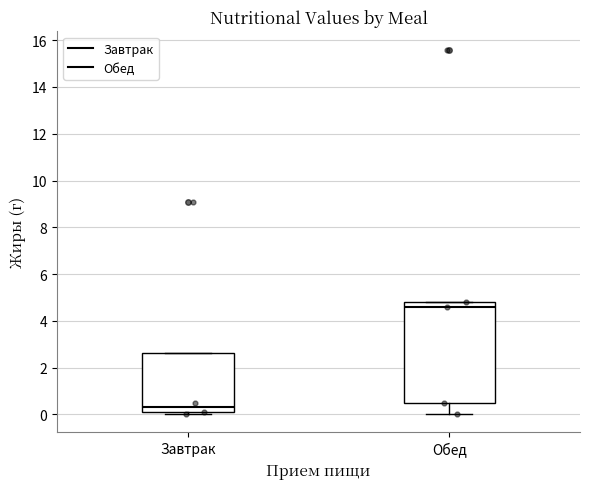

Reading left to right, read every box against the y-axis: the position of its median line, the range the box covers, and the ends of its whiskers. The values are not printed on the chart, so give them approximately, as read against the axis.

Завтрак: median 0.4, box 0.0 to 2.6, whiskers 0.0 (just below the box's lower edge) to 2.6
Обед: median 4.6, box 0.6 to 4.8, whiskers 0.0 to 4.8